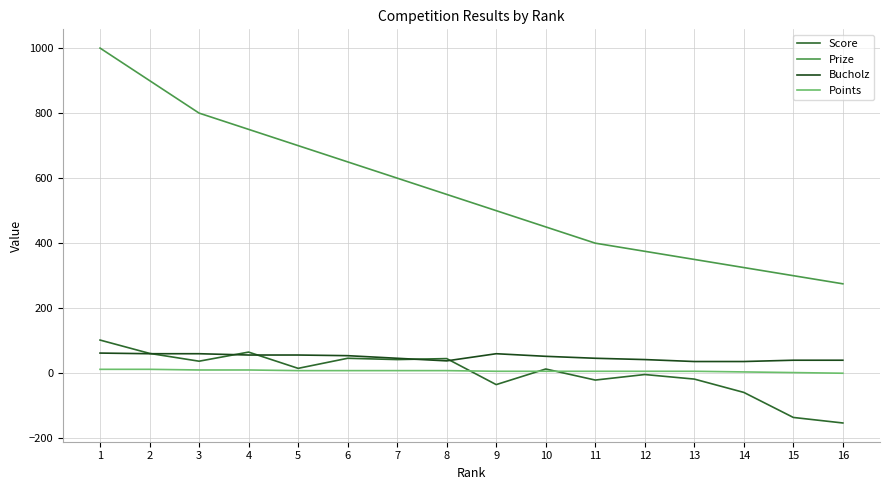

How many values in the Score series are below 15?

8